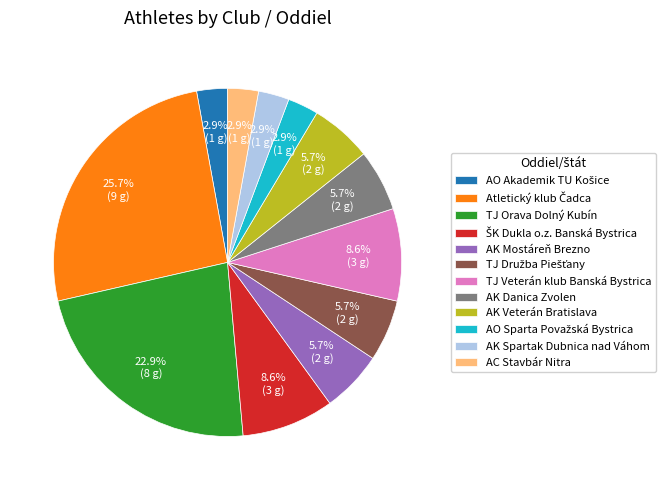

How many slices are in this pie chart?

12